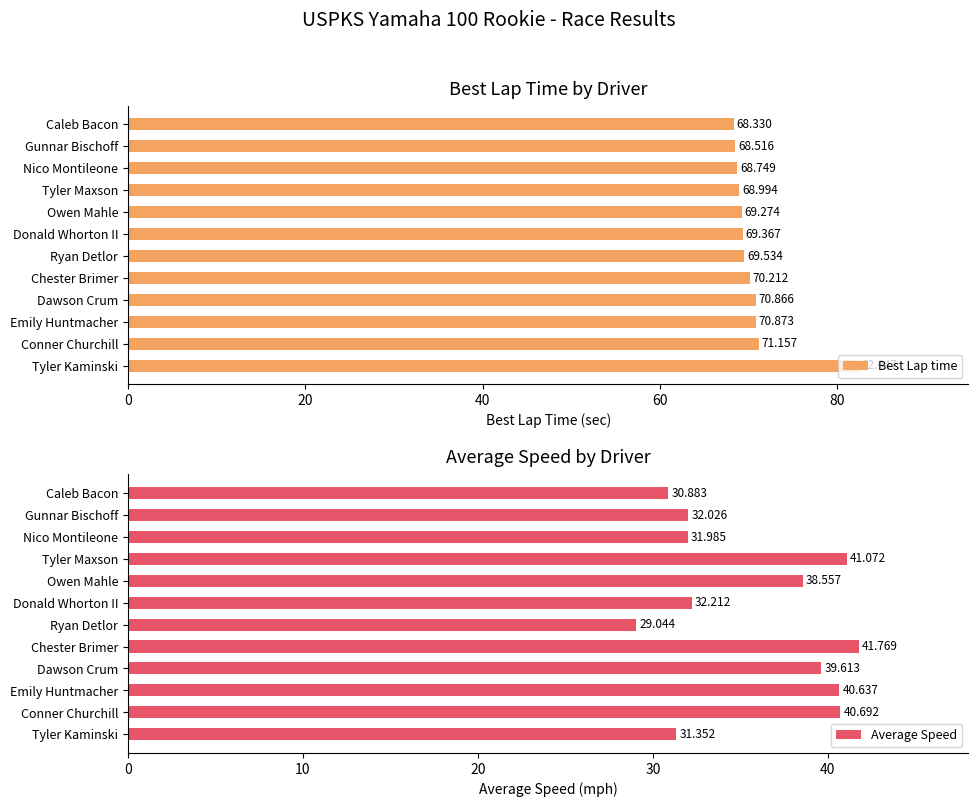

At how many categories does at least one series exceed 68?

12